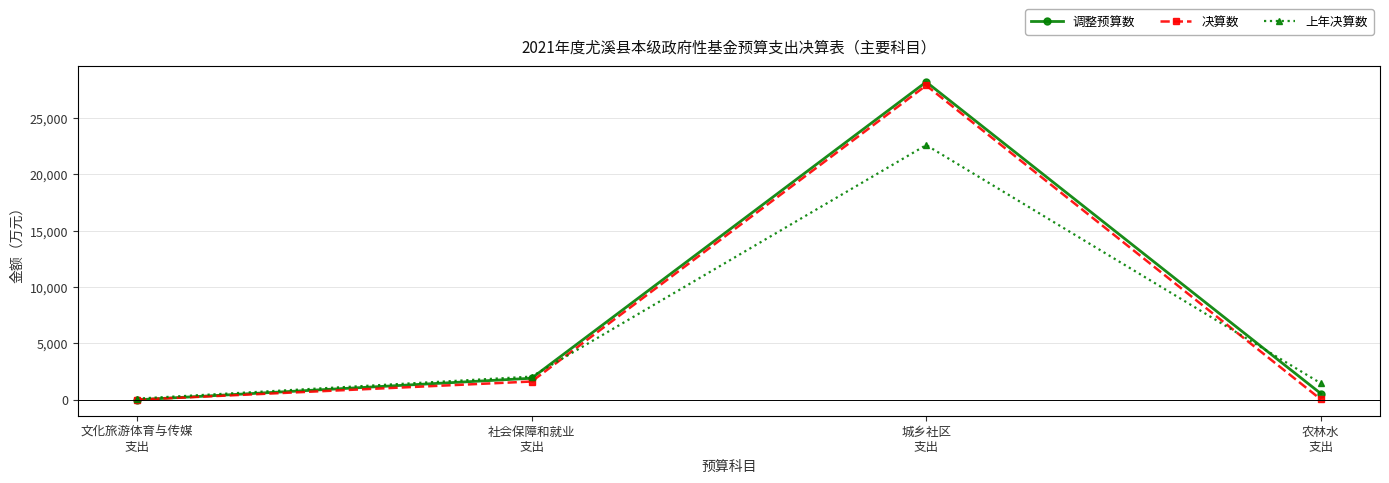

What are all the series names shown in the legend?

调整预算数, 决算数, 上年决算数